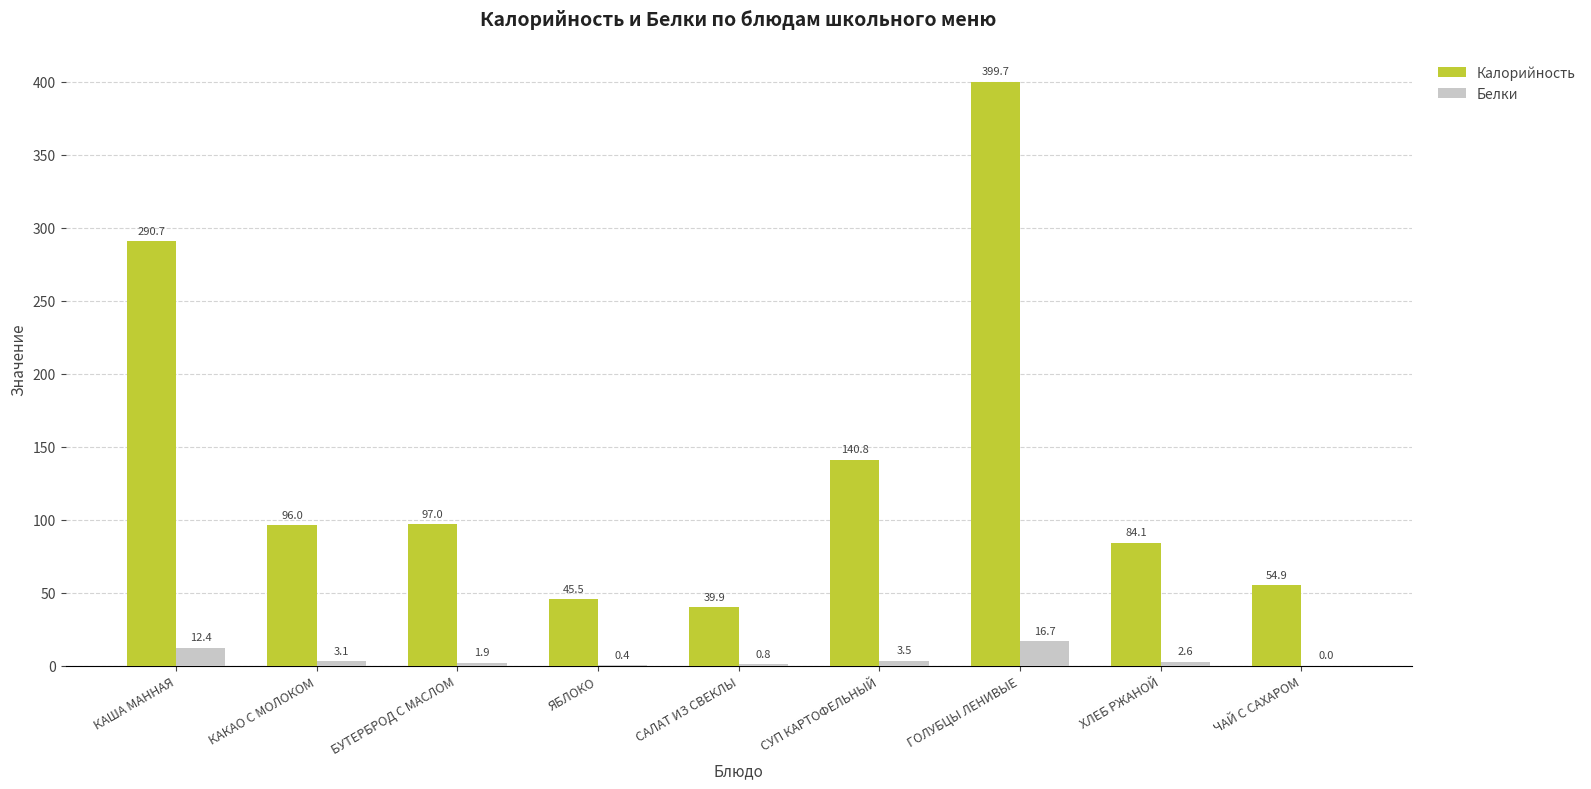

What are all the series names shown in the legend?

Калорийность, Белки